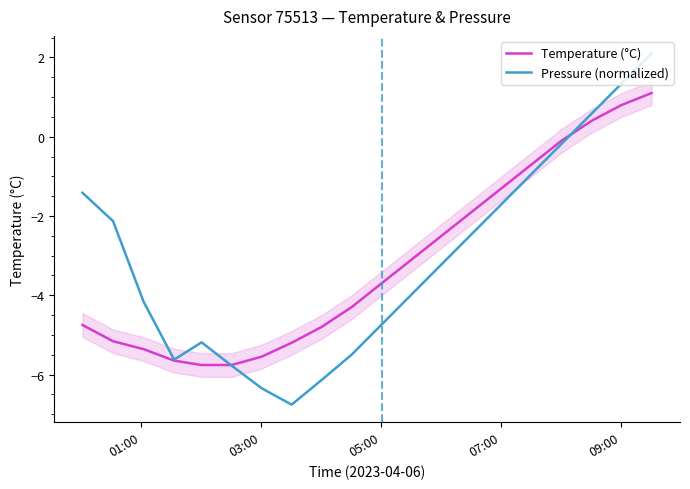

What is the average value of the Pressure (normalized) series?

-3.1